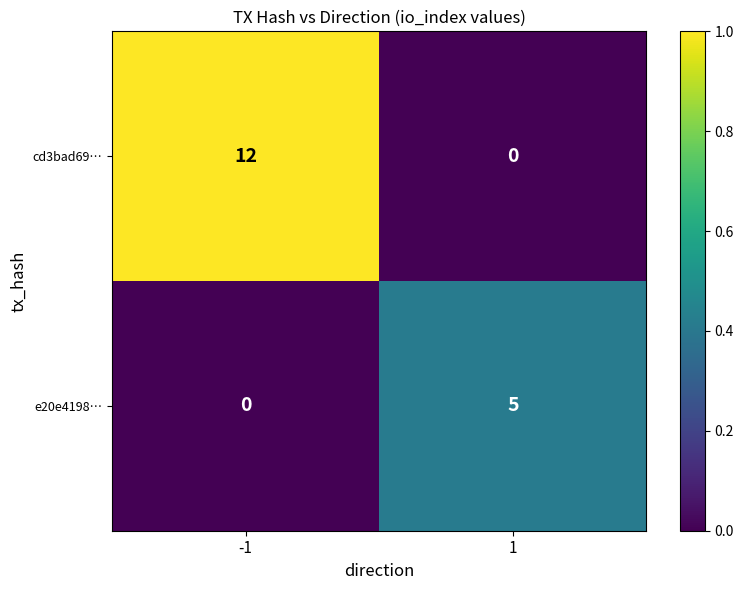

Which series has the largest total across all categories?

cd3bad69…